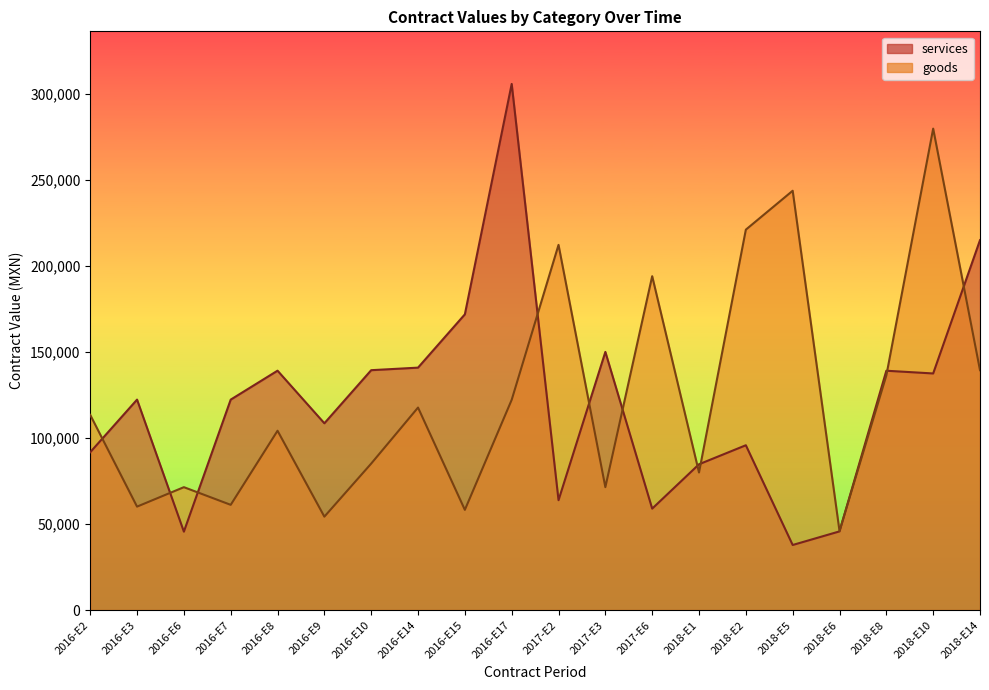

What is the label of the 18th point from the left?

2018-E8